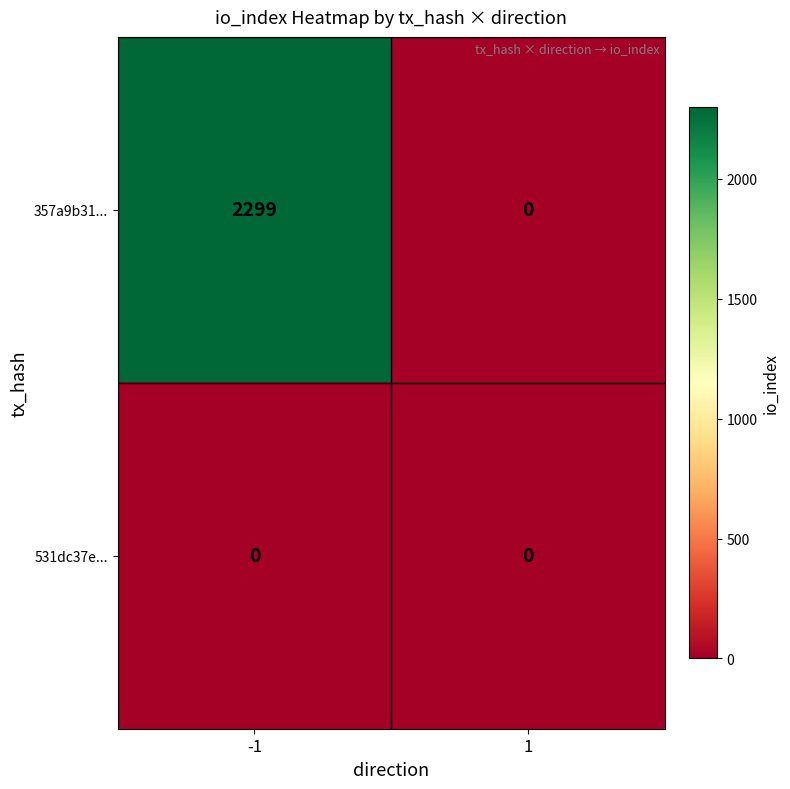

The value of 531dc37e... at -1 is 0. True or false?

True